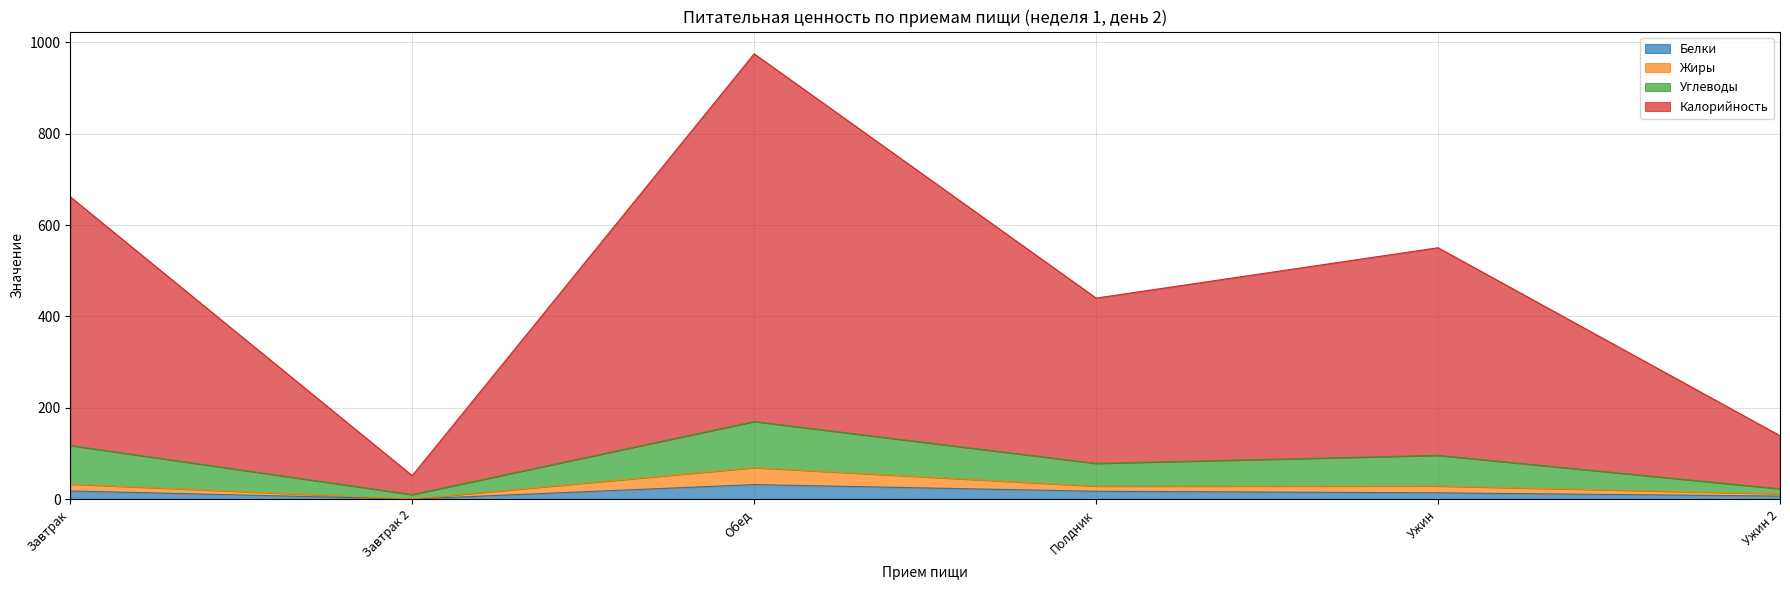

Does the chart have visible grid lines?

Yes